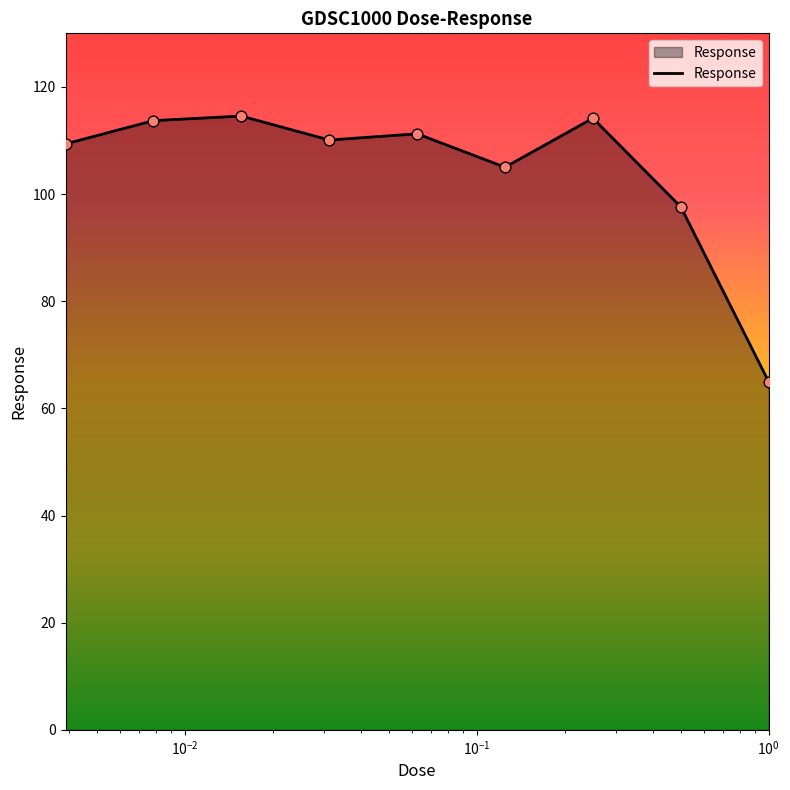

What is the smallest value displayed?

65.0